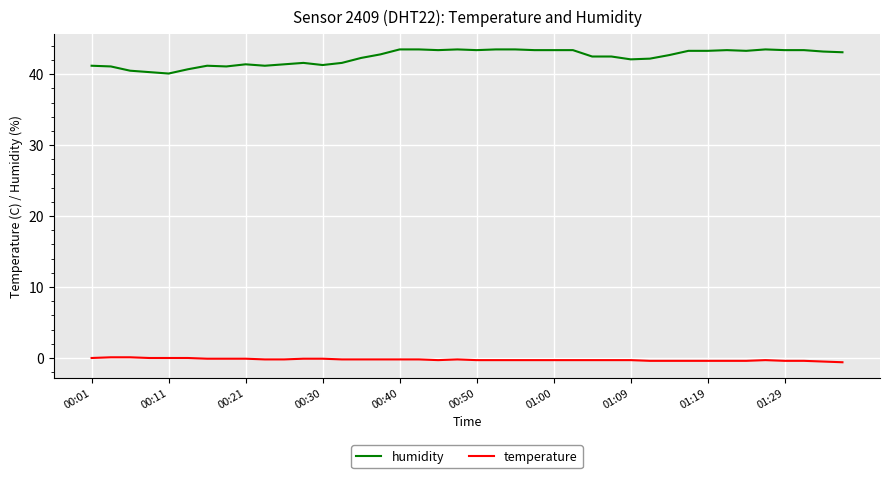

What is the greatest value displayed?

43.5